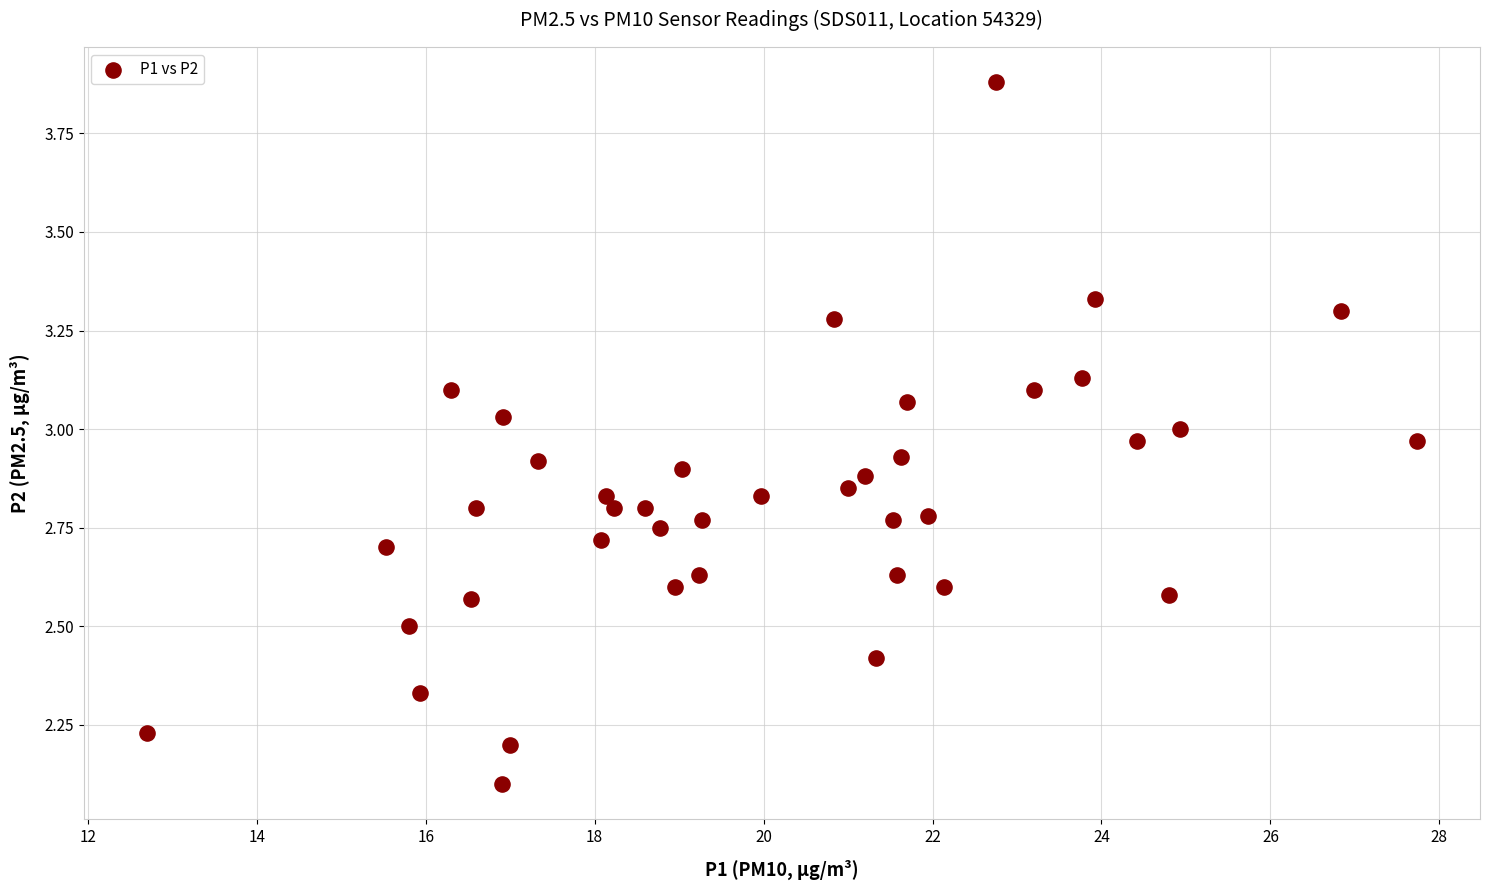

What is the range of X values (max minus min)?

15.0